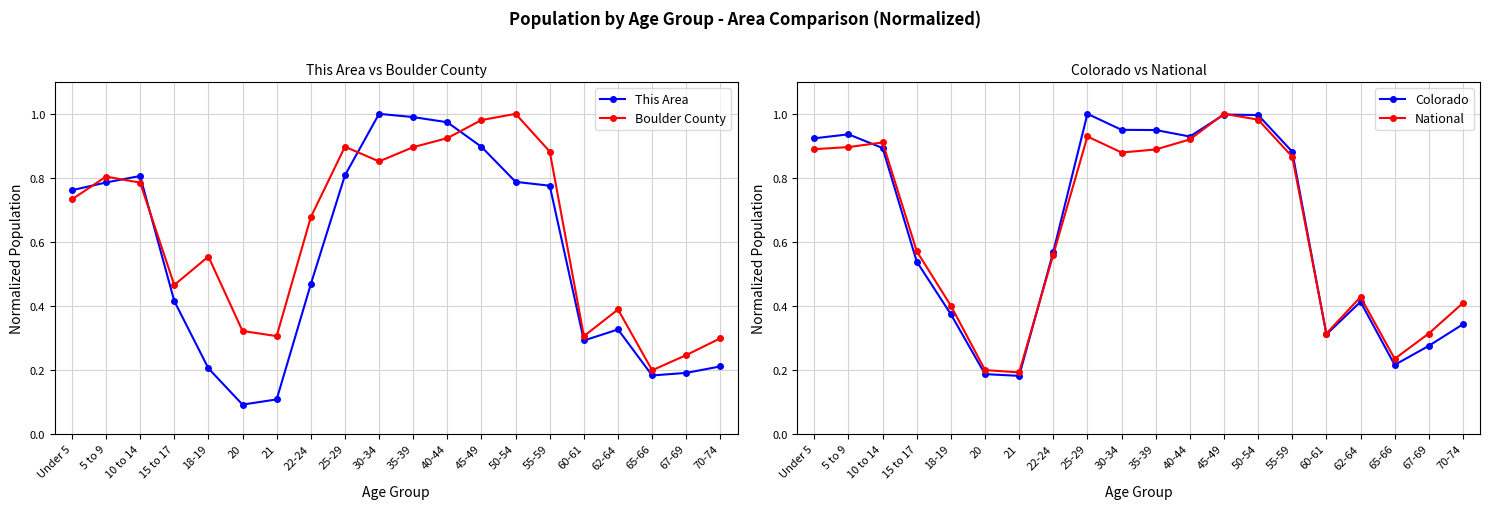

Between 40-44 and 10 to 14, which is larger?

40-44